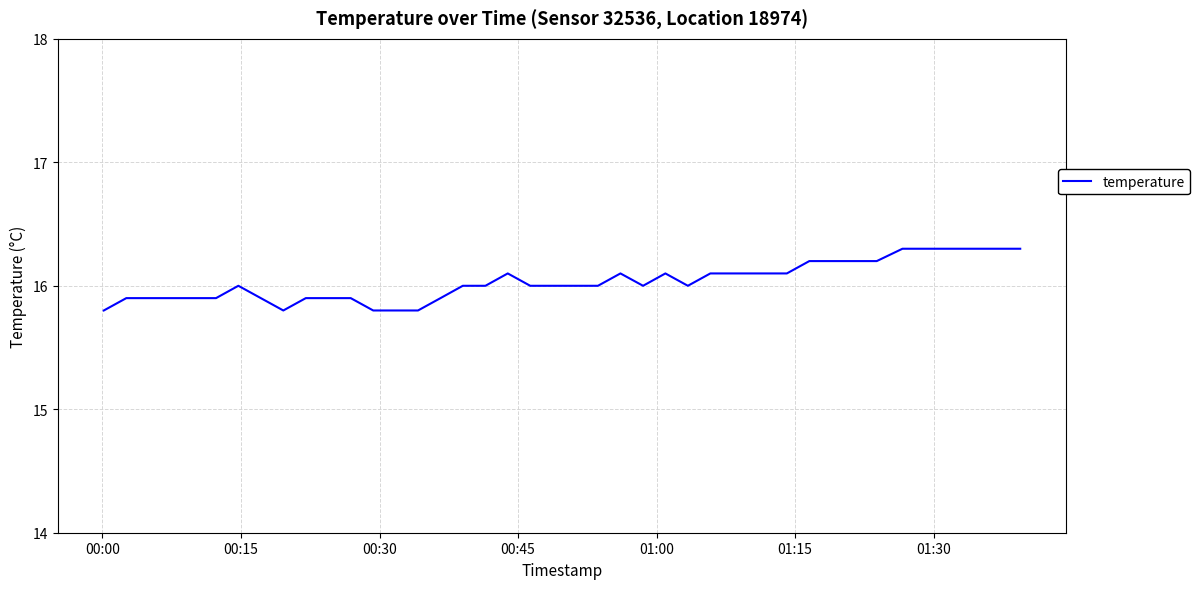

What is the average value?

16.0